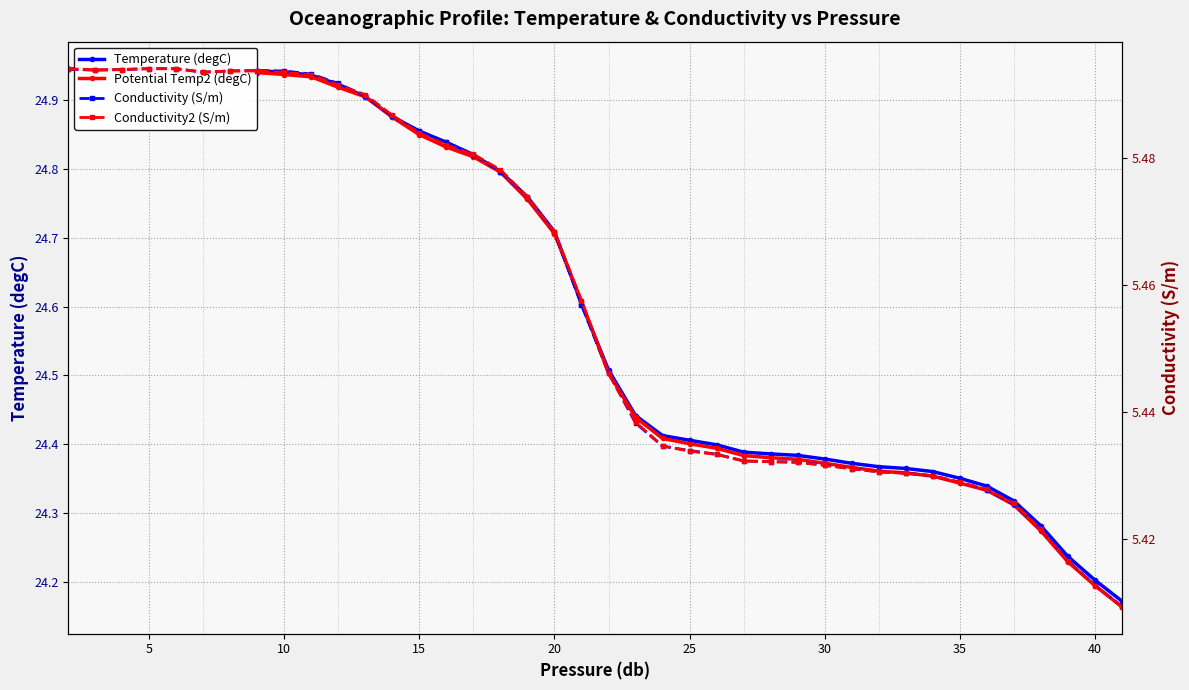

True or false: Conductivity2 (S/m) and Potential Temp2 (degC) cross at least once.

False